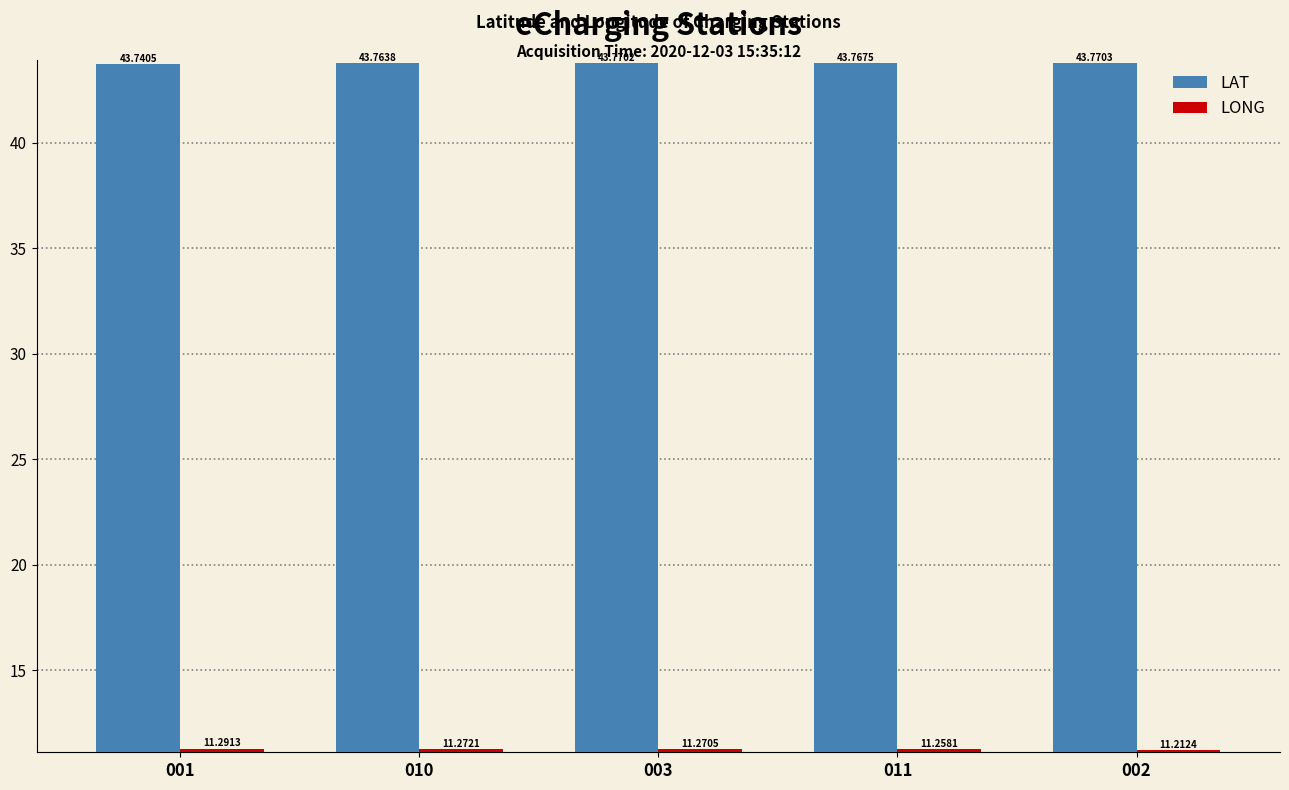

Which series changed the most between 011 and 002?

LONG